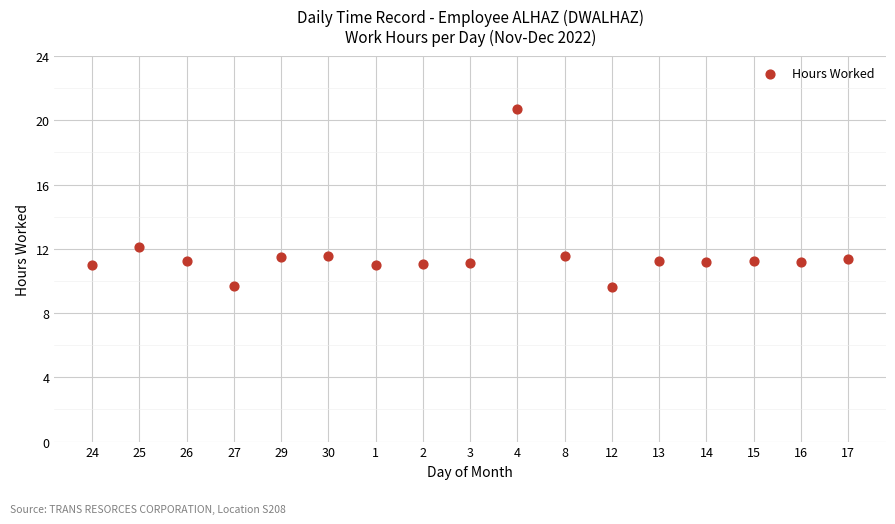

What Y value in the scatter plot is closest to 15?

12.1